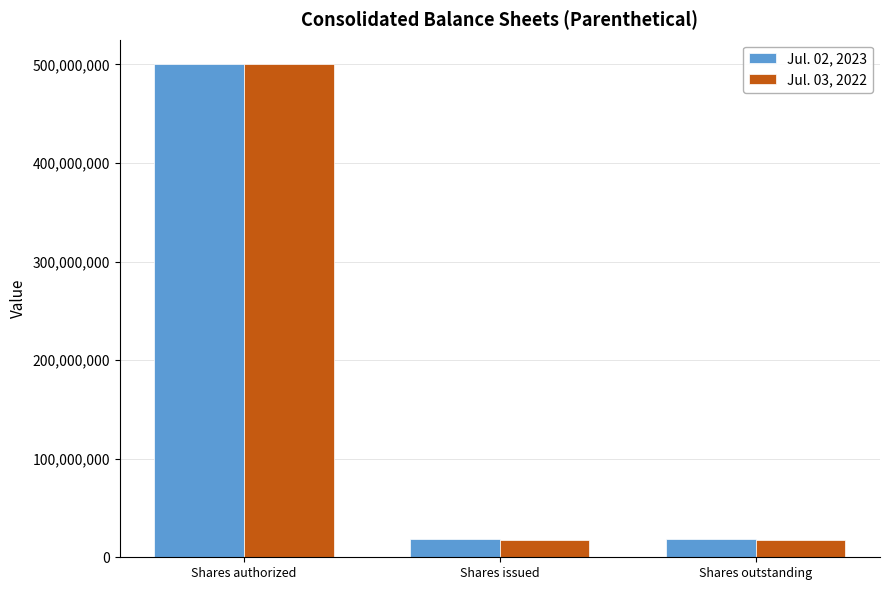

Which series has the widest spread of values?

Jul. 03, 2022